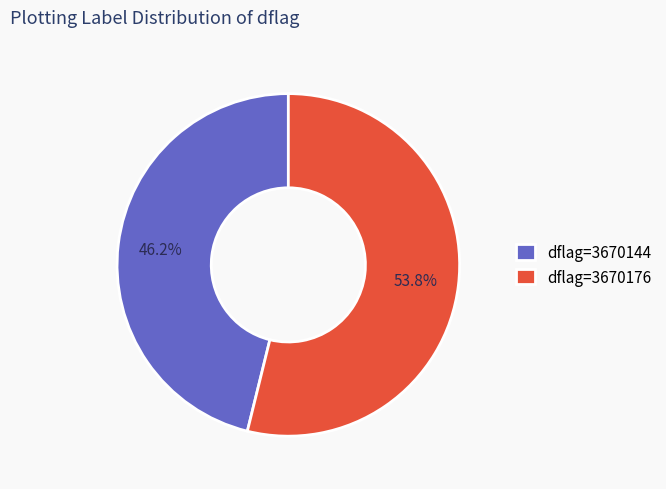

What portion of the pie excludes dflag=3670176?

46.2%